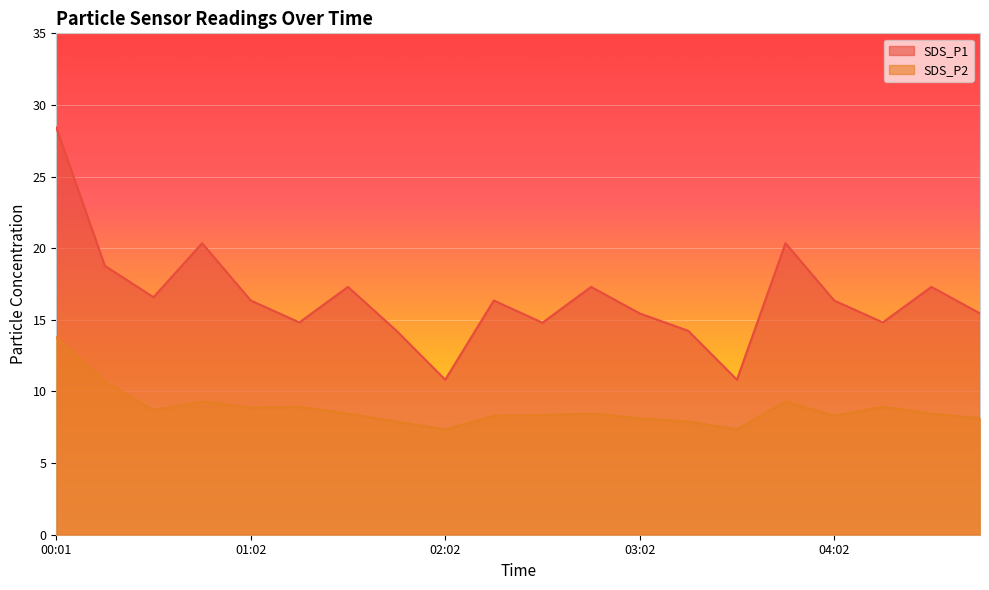

What is the maximum value for SDS_P2?

13.8